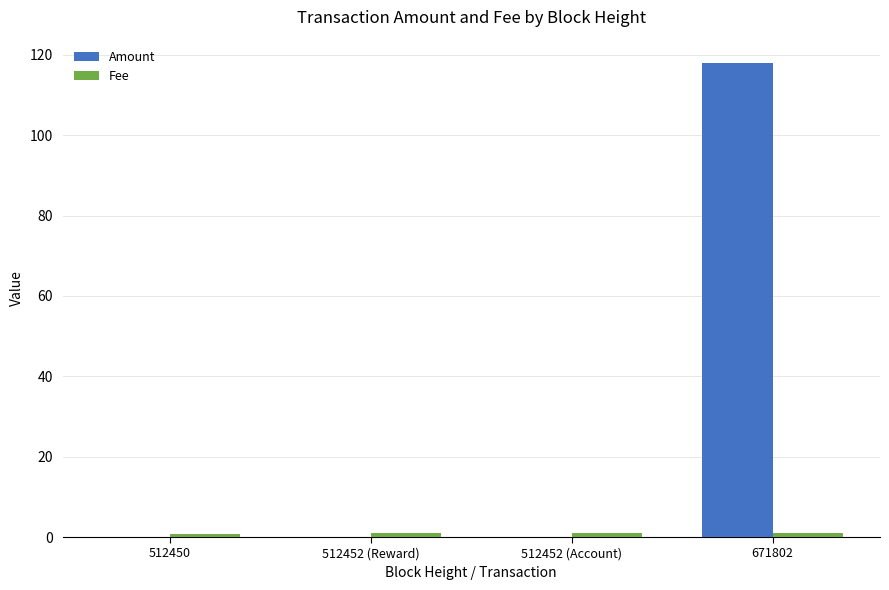

Does the chart contain stacked bars?

No